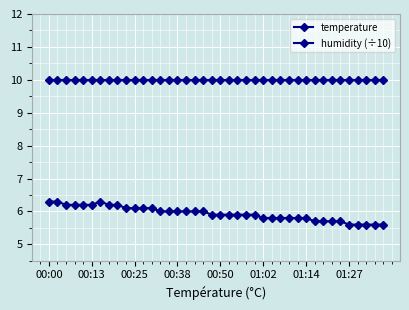

How many lines are shown in the chart?

2